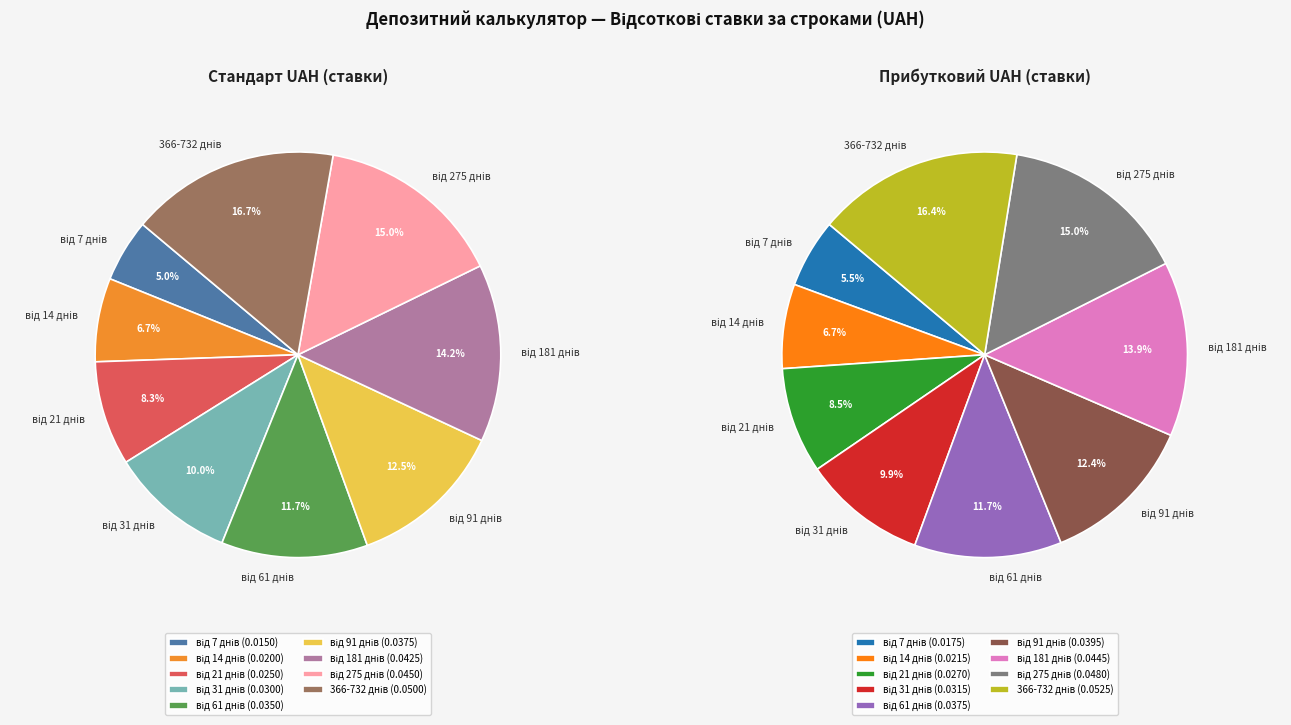

Does any single category account for the majority?

No